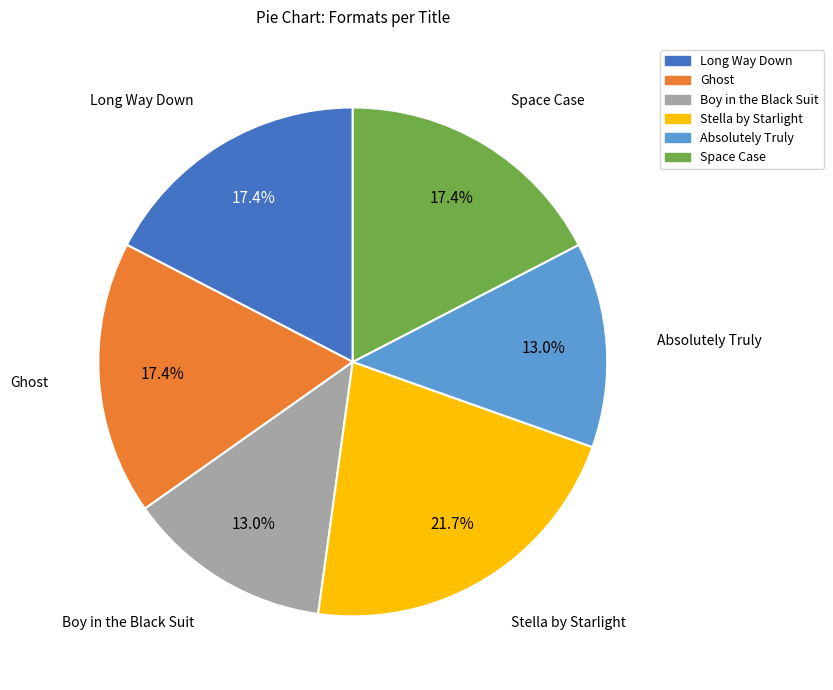

What percentage is NOT represented by Ghost?

82.6%